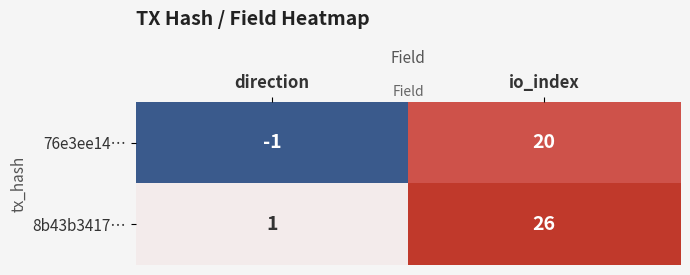

True or false: 76e3ee14… has a value of 0 at direction.

False